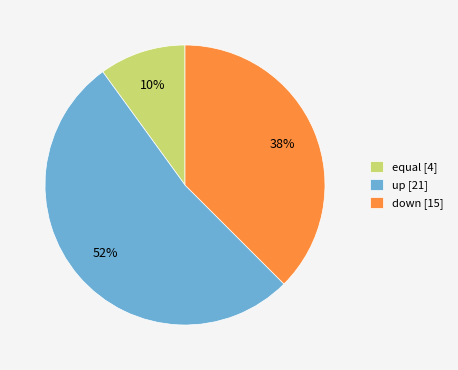

Is it true that up is 52% of the pie?

True